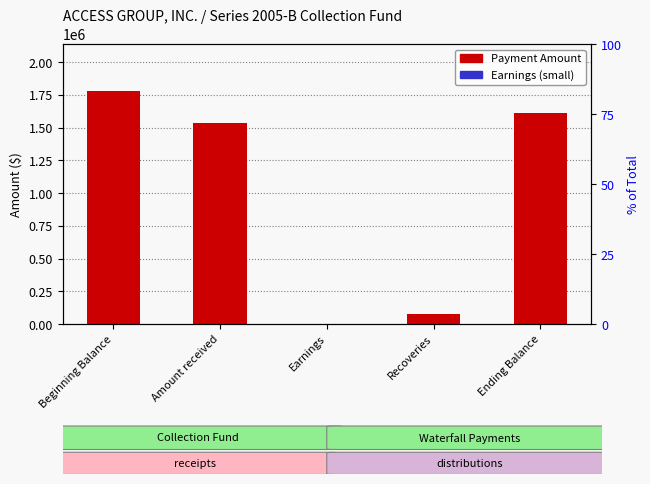

Which label corresponds to the largest value in the chart?

Beginning Balance